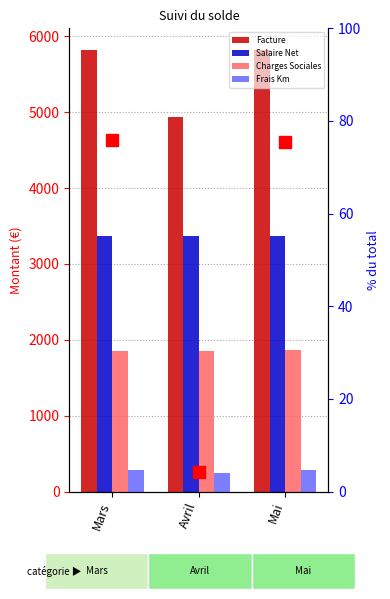

Reading left to right, extract all data points from this chart.

Facture: Mars=5813.0	Avril=4929.8	Mai=5813.0
Salaire Net: Mars=3370.2	Avril=3370.2	Mai=3370.2
Charges Sociales: Mars=1854.4	Avril=1857.1	Mai=1859.7
Frais Km: Mars=278.5	Avril=251.7	Mai=278.5